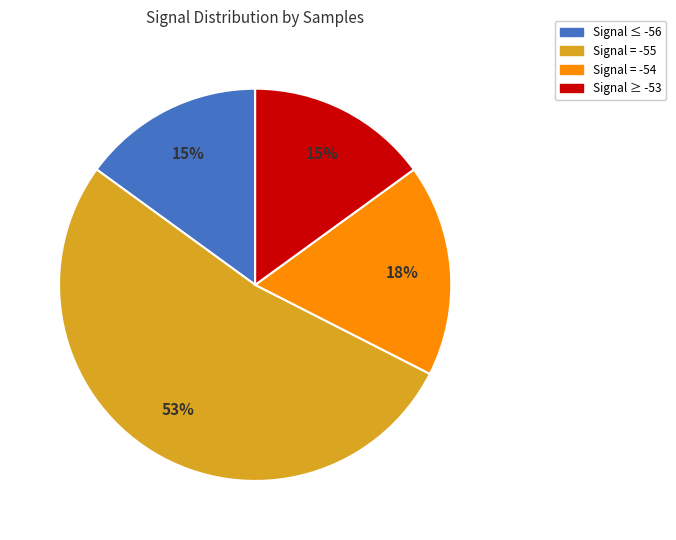

Combined, do Signal ≥ -53 and Signal = -55 account for over 50%?

Yes